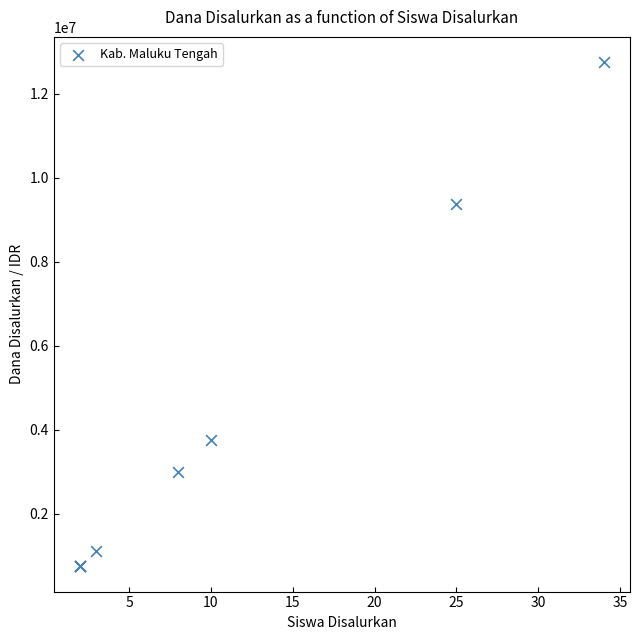

What Y value in the scatter plot is closest to 6750000?

9375000